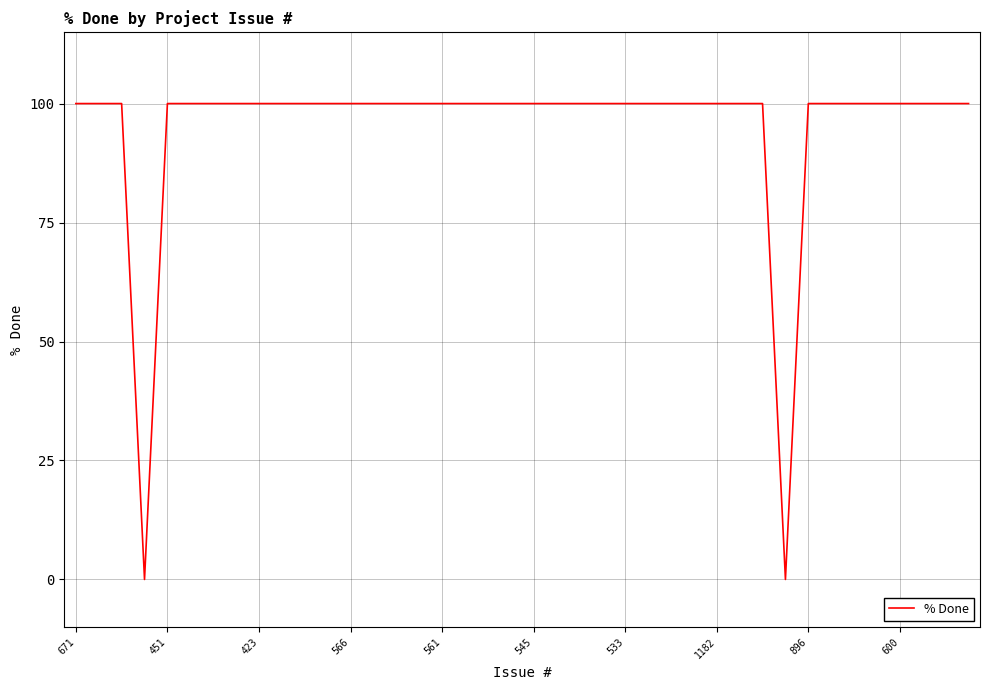

What is the difference between the maximum and minimum values?

100